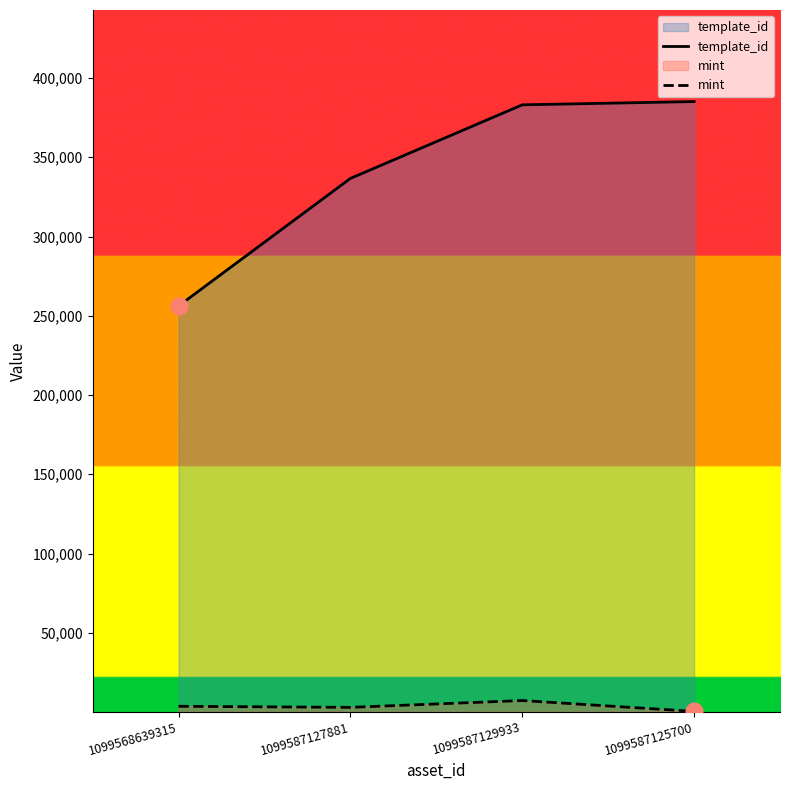

What position from the right is 1099568639315?

4